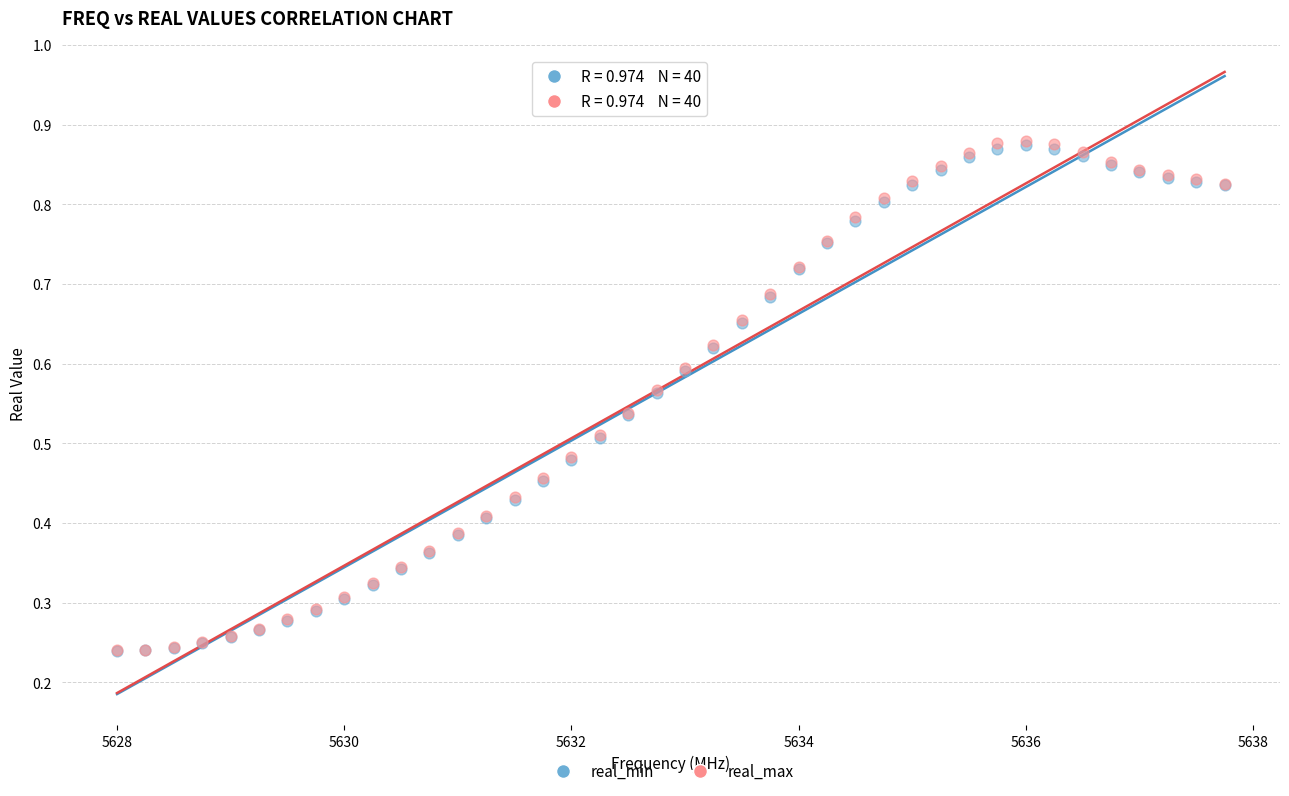

Which series has the widest spread of Y values?

real_max